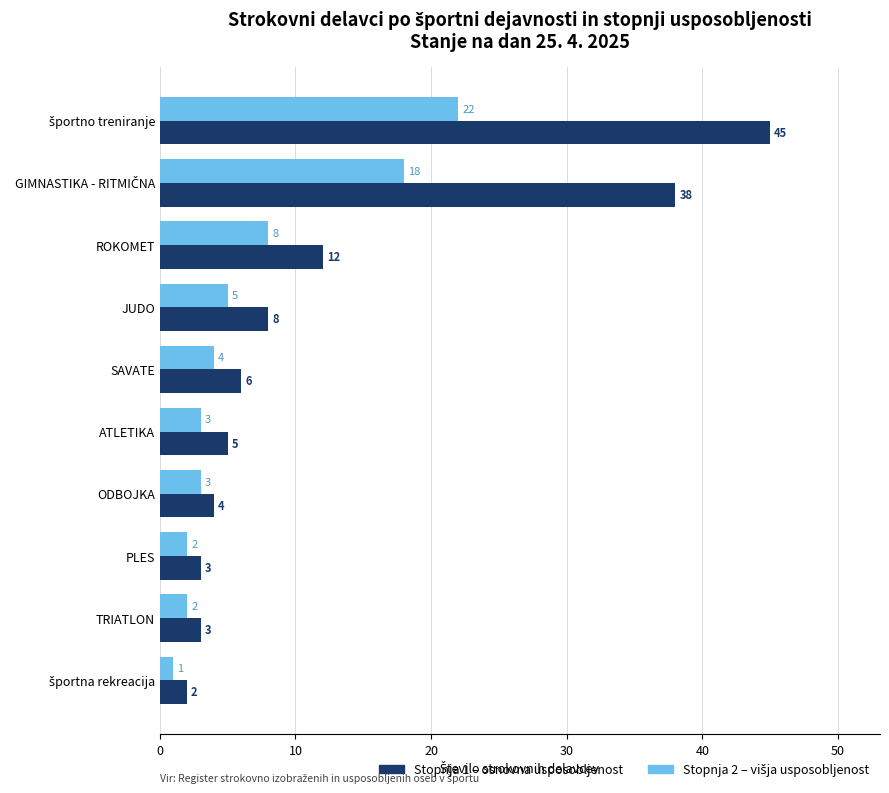

What is the difference between the highest and lowest values at JUDO?

3